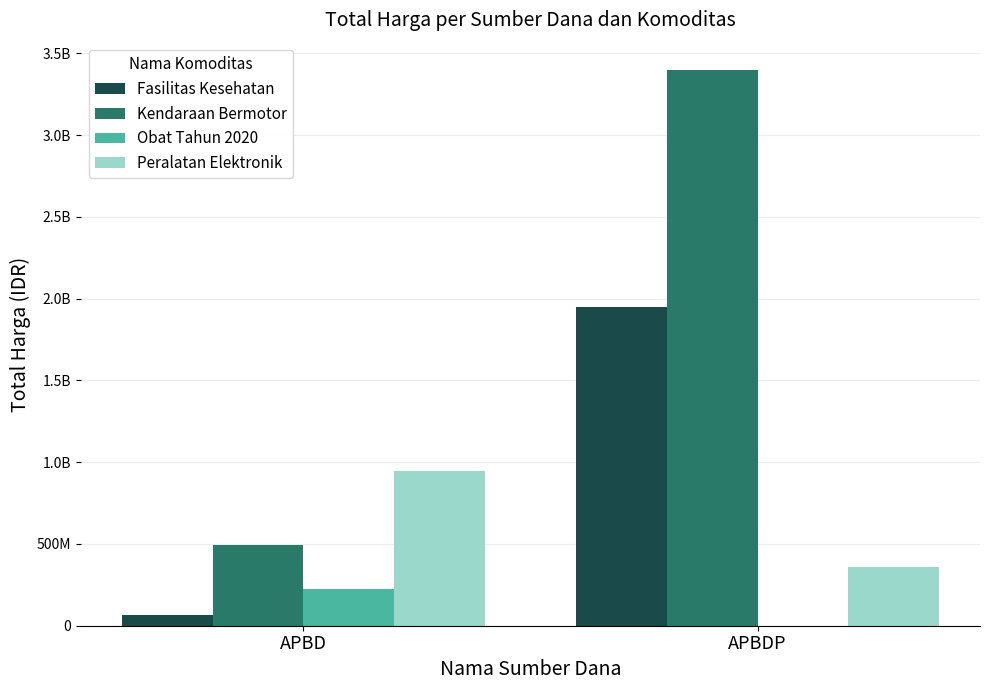

Reading left to right, list all the values displayed in this chart.

Fasilitas Kesehatan: APBD=66441075	APBDP=1951467940
Kendaraan Bermotor: APBD=493000000	APBDP=3395564000
Obat Tahun 2020: APBD=226949010	APBDP=0
Peralatan Elektronik: APBD=948767000	APBDP=362103800